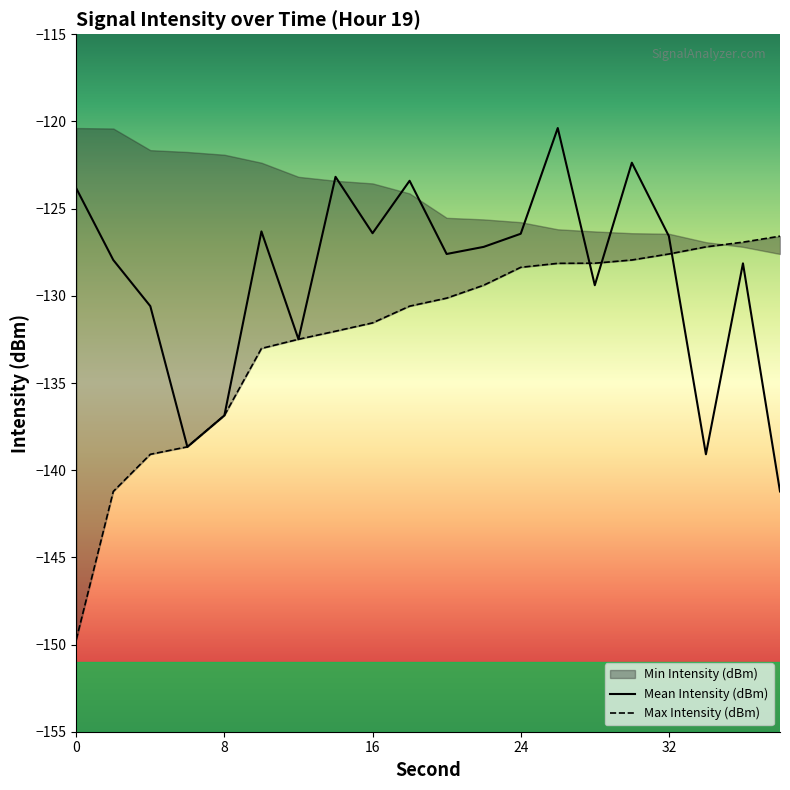

What is the lowest value of the Mean Intensity (dBm) series?

-141.2